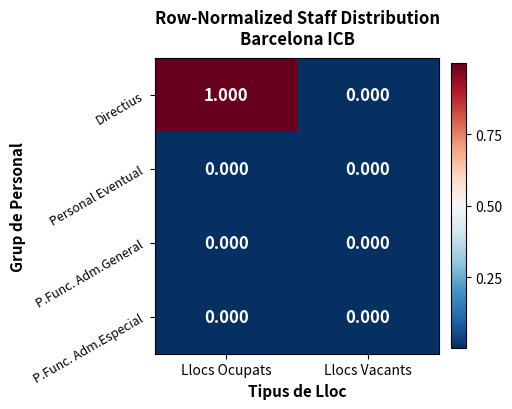

Between Llocs Ocupats and Llocs Vacants, which series saw the biggest shift?

Directius